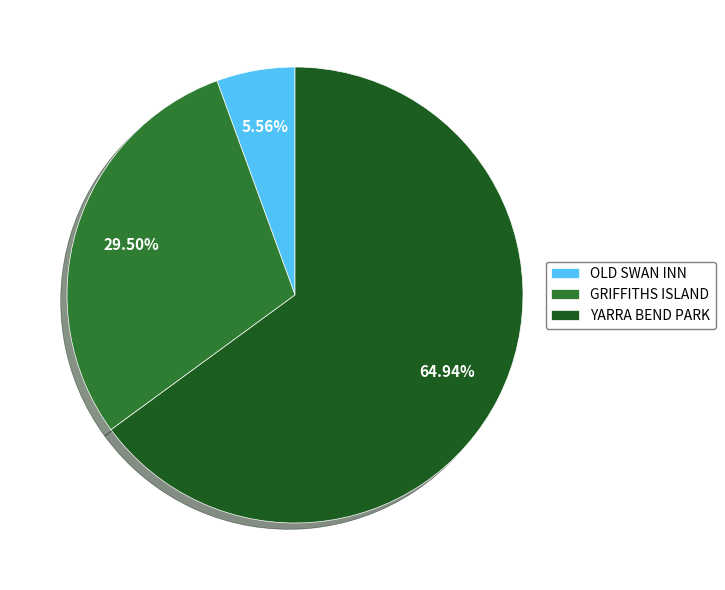

How many segments does this pie chart have?

3